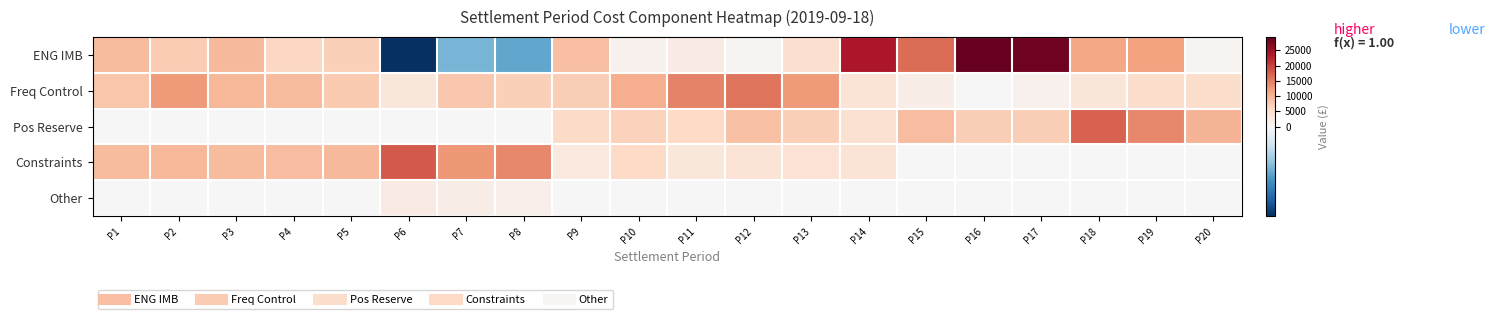

Which series has the largest total across all categories?

ENG IMB